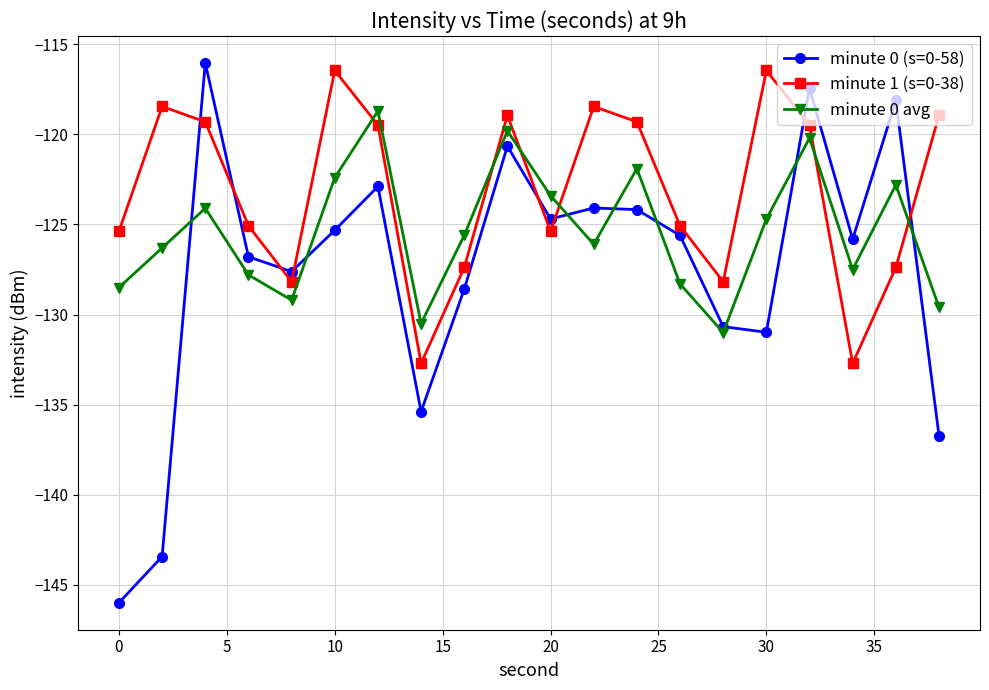

How many intersections are there between minute 0 avg and minute 1 (s=0-38)?

6